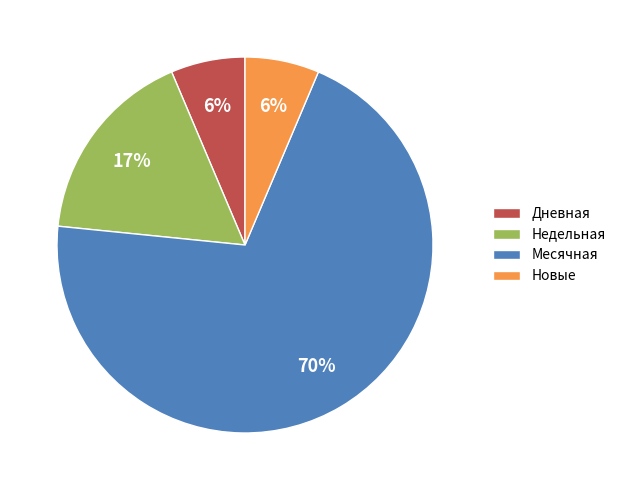

Is the sum of Недельная and Новые greater than half?

No